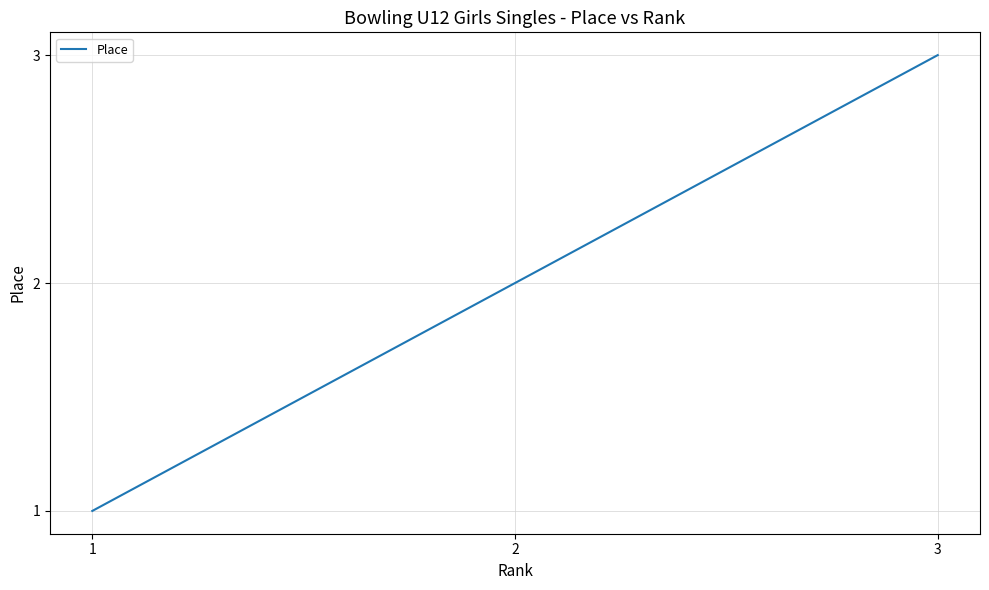

Is it true that the value at 2 is 3?

False